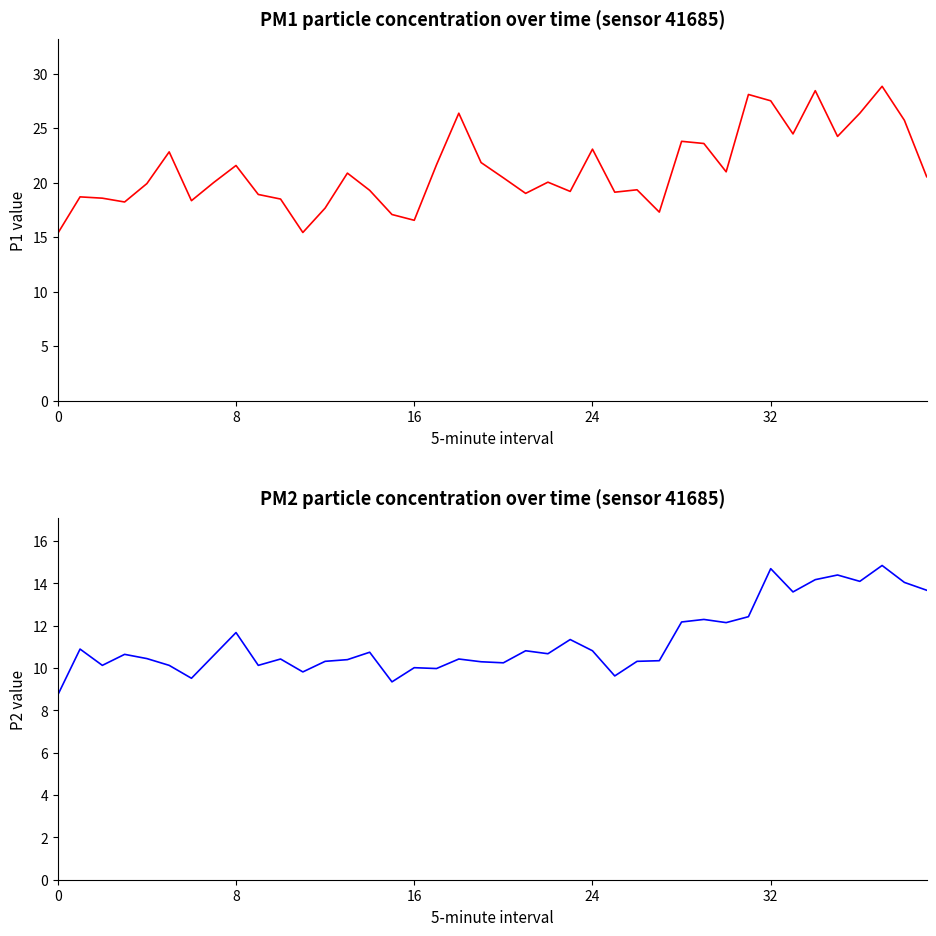

Does the chart display data point markers on the line(s)?

No